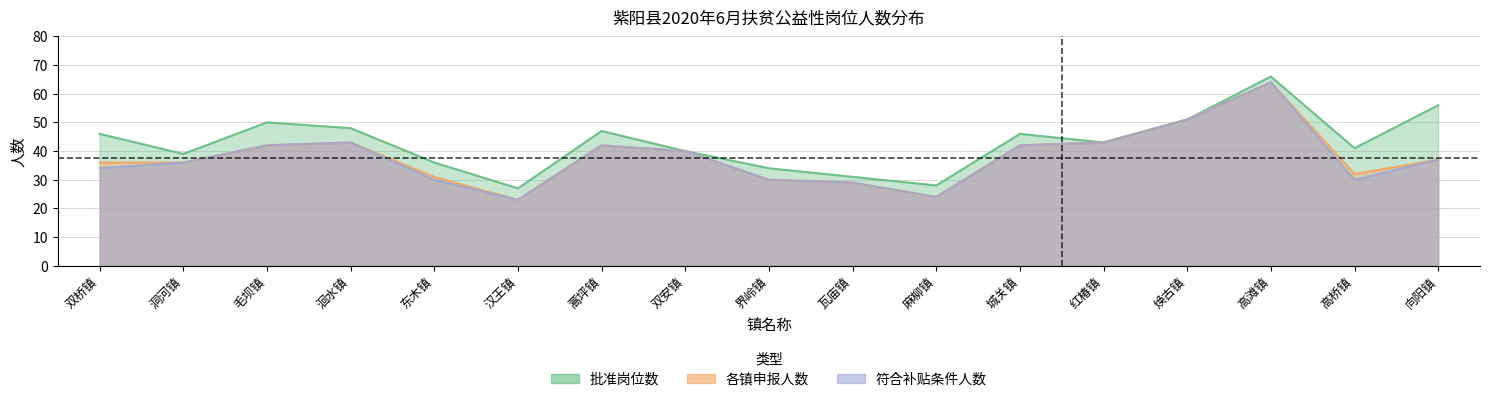

Is it true that 批准岗位数 equals 66 at 高滩镇?

True